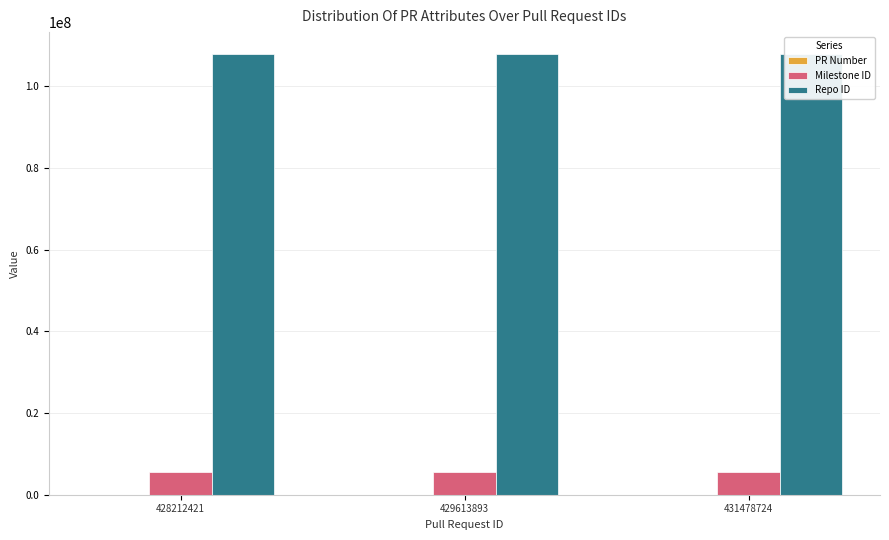

List the labels in order of Repo ID value, largest first.

428212421, 429613893, 431478724